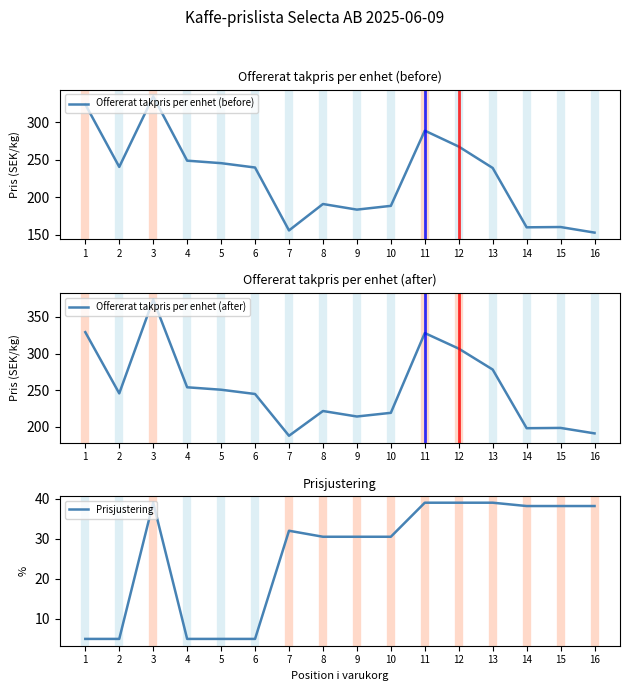

Which has a higher value, 6 or 11?

11